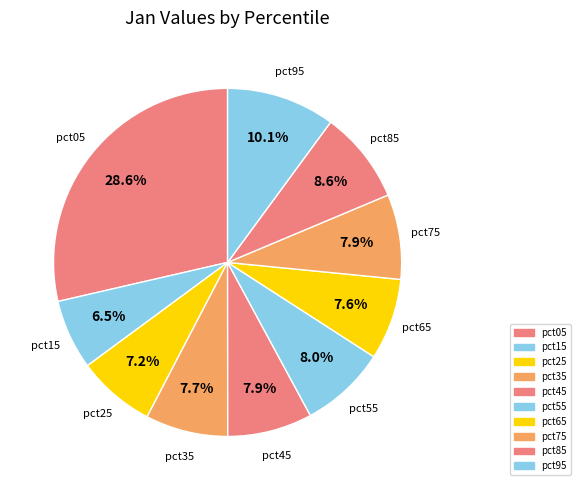

Rank the categories by value from highest to lowest.

pct05, pct95, pct85, pct55, pct75, pct45, pct35, pct65, pct25, pct15